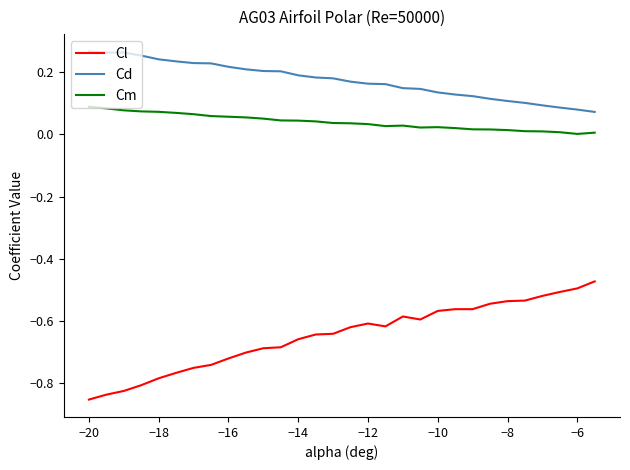

What is the difference between the maximum and minimum values in the Cl series?

0.4